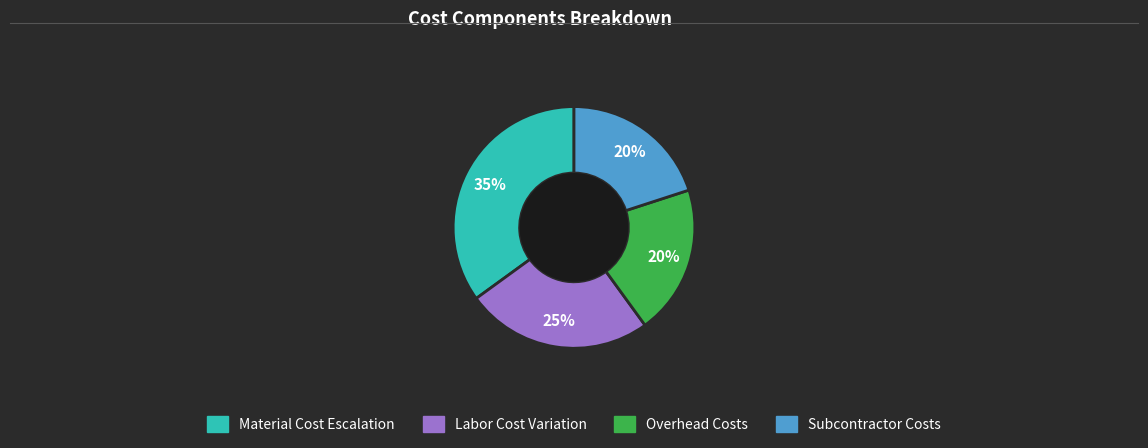

How many segments does this pie chart have?

4